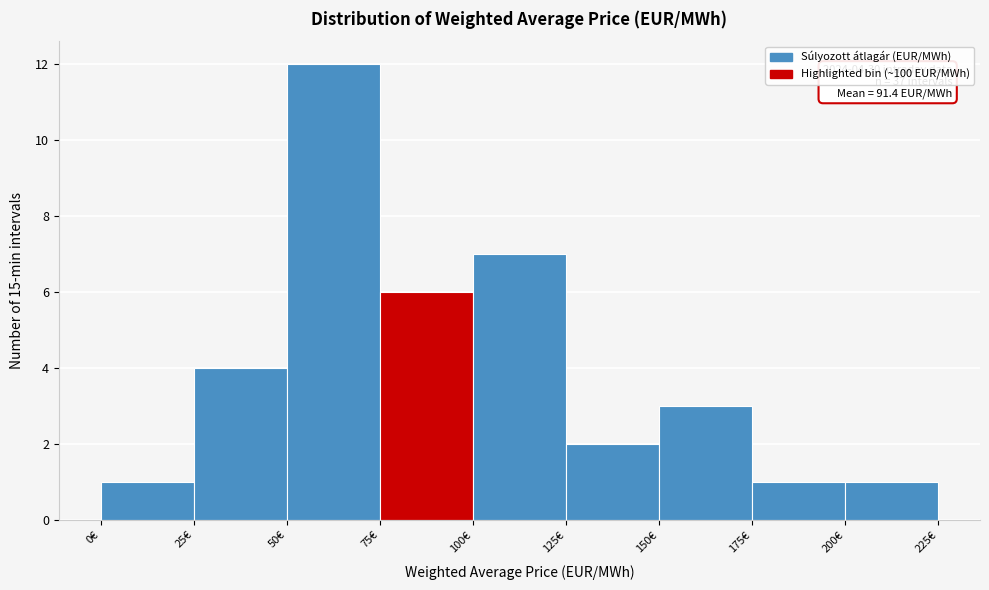

Over which range of the x-axis is the bar tallest?

50 to 75